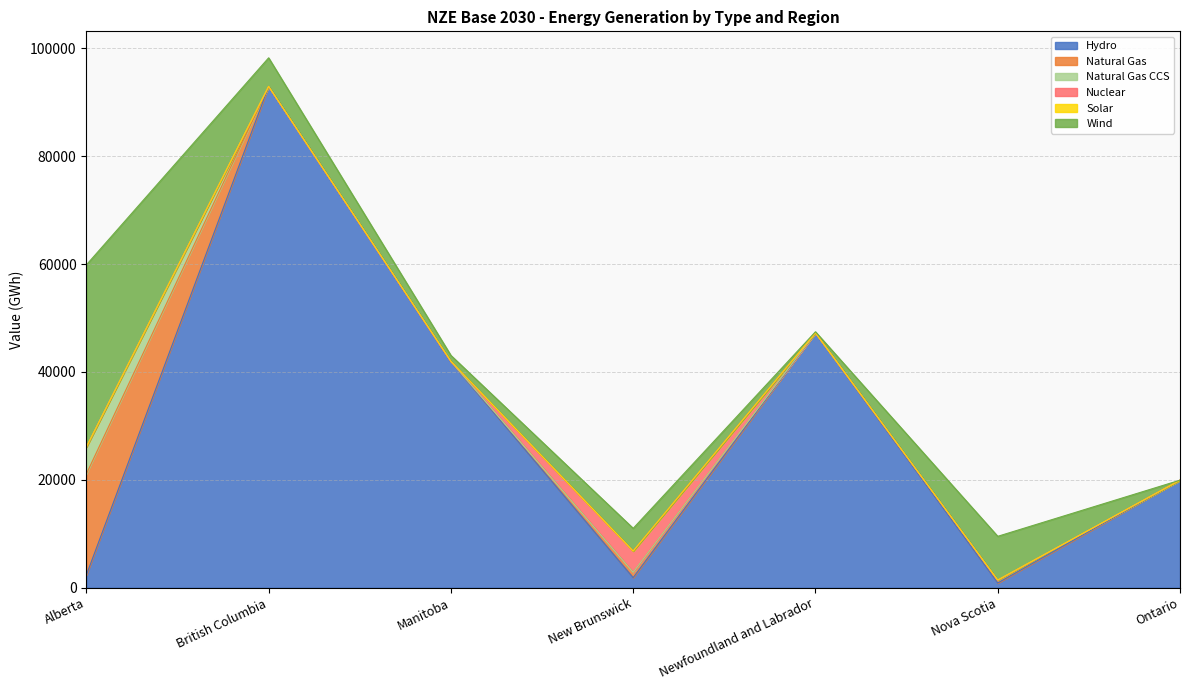

The Natural Gas CCS series shows 2553.0 at Alberta. True or false?

False